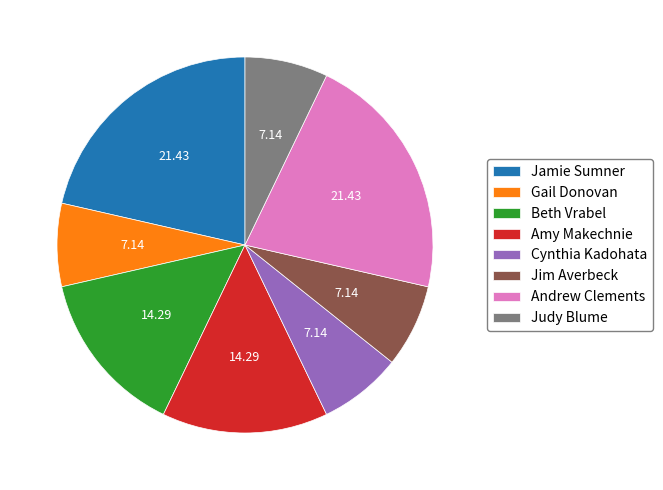

Combined, do Amy Makechnie and Andrew Clements account for over 50%?

No